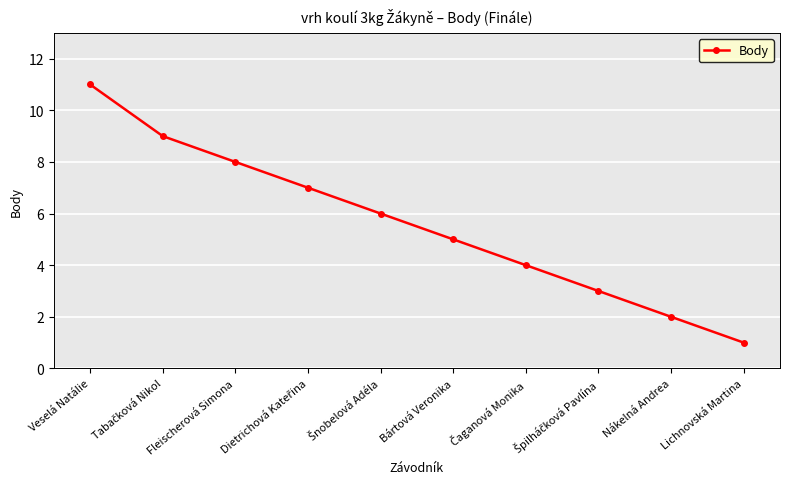

Is it true that the value at Lichnovská Martina is 1?

True